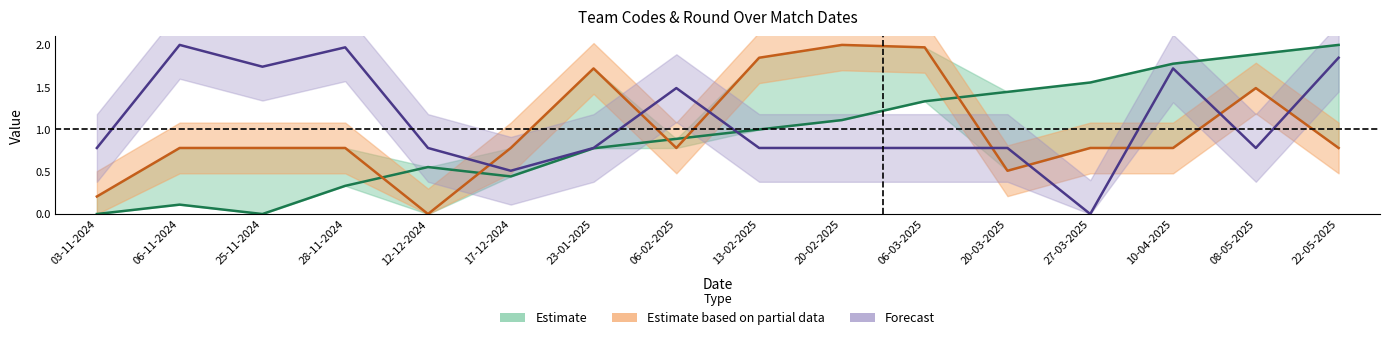

Between 08-05-2025 and 20-02-2025, which is larger?

08-05-2025